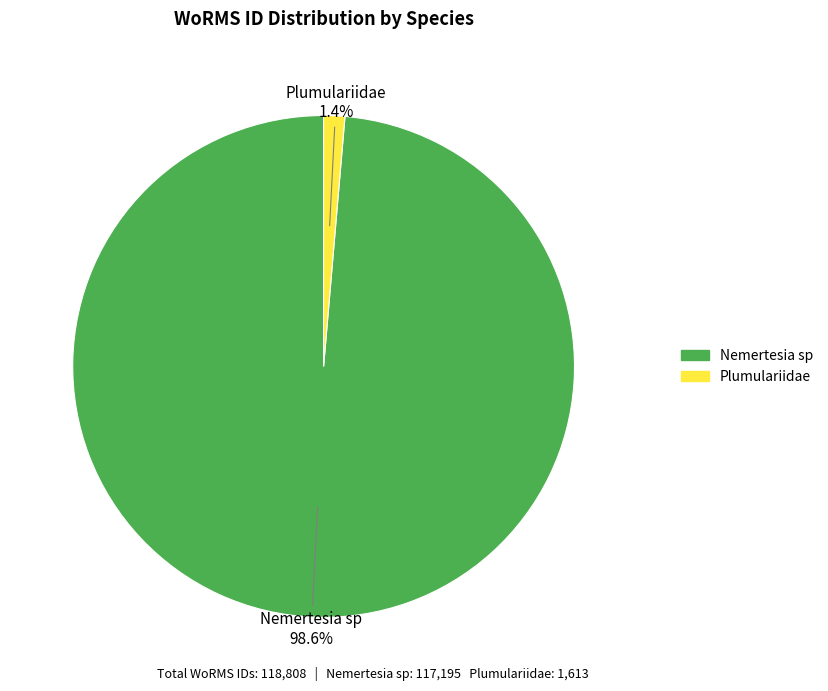

What is the majority slice?

Nemertesia sp